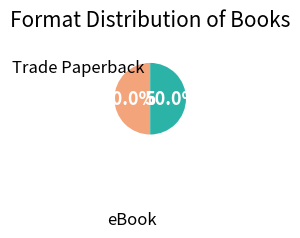

How many slices are in this pie chart?

2